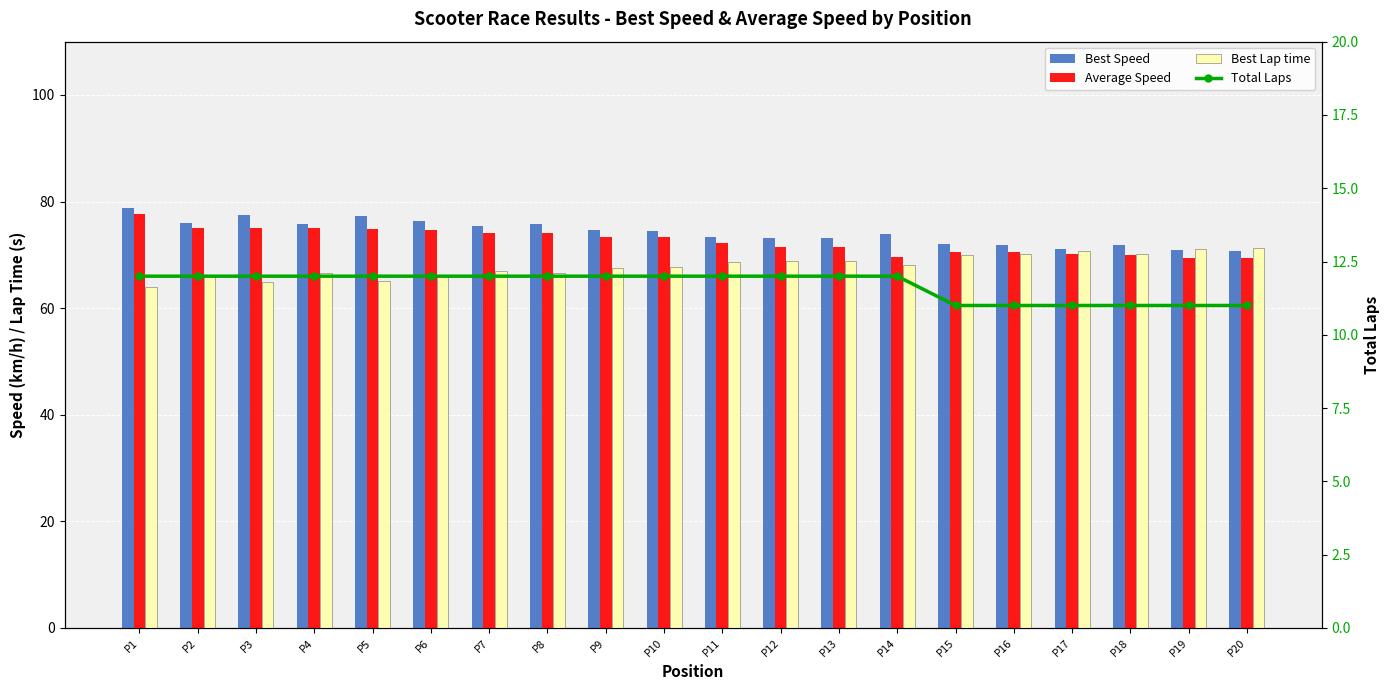

At which category does the chart reach its minimum across all series?

P15